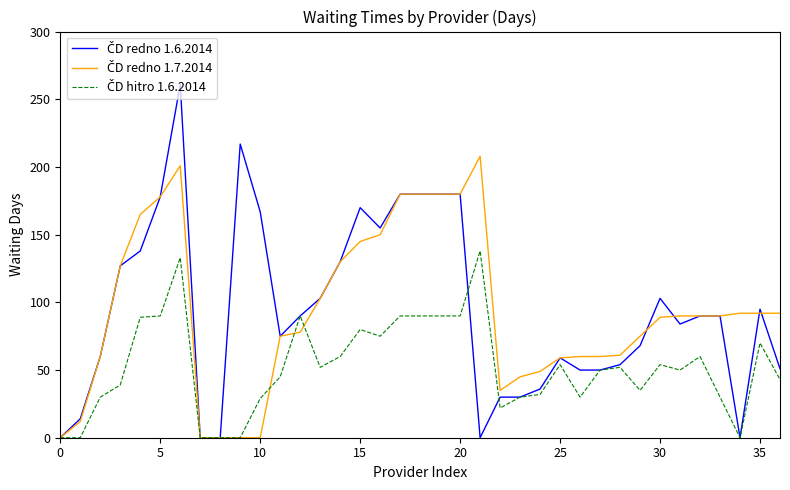

What is the maximum value shown in the chart?

261